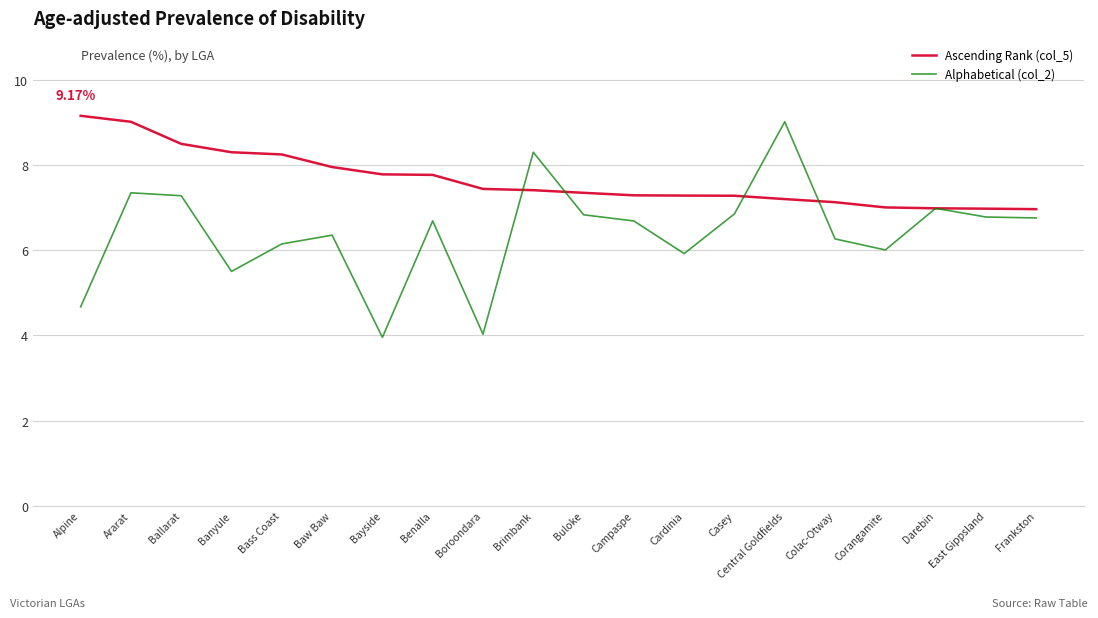

What is the total value across all series at Benalla?

14.5